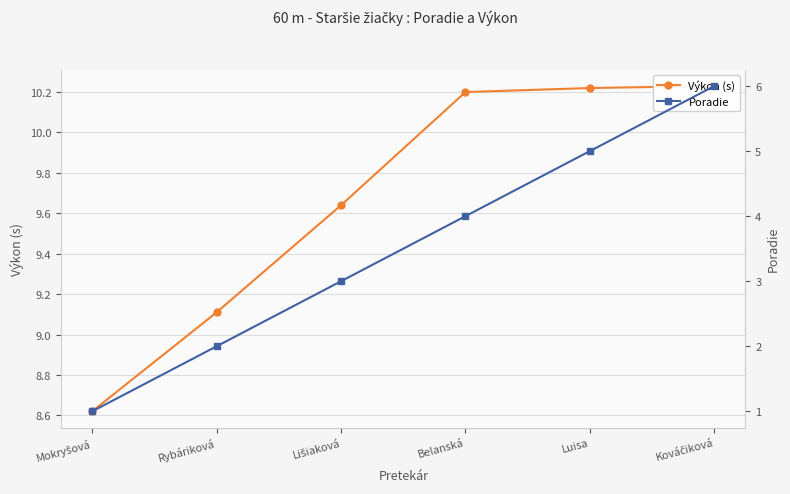

True or false: Poradie has more than 2 interior local peaks.

False